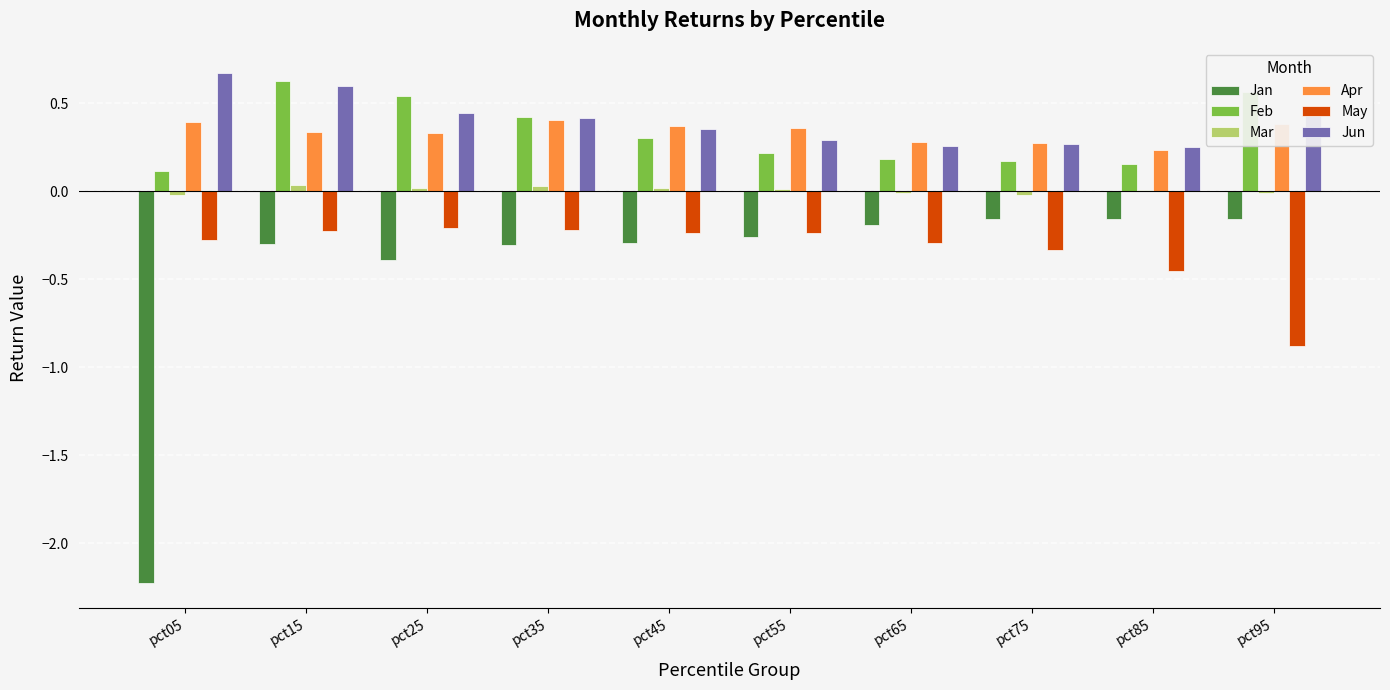

Count the number of categories in the chart.

10